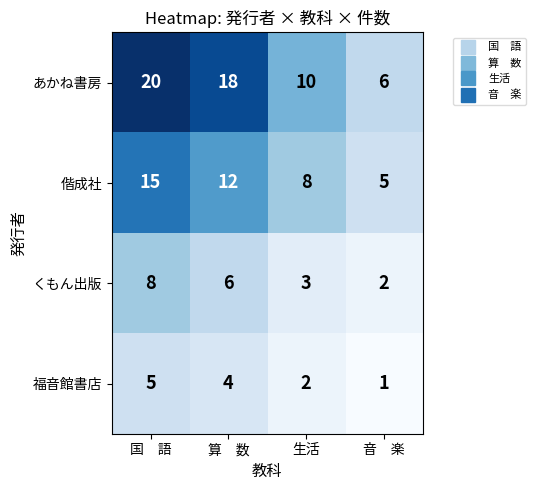

What is the spread (max minus min) of values at 生活?

8